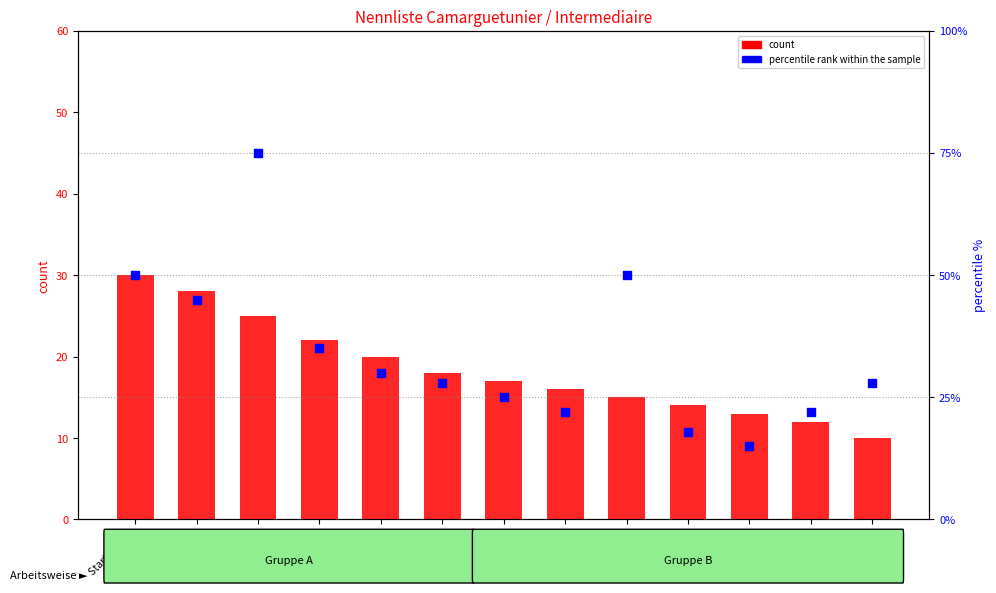

At which category is the sum across all series the highest?

Startnr. 306